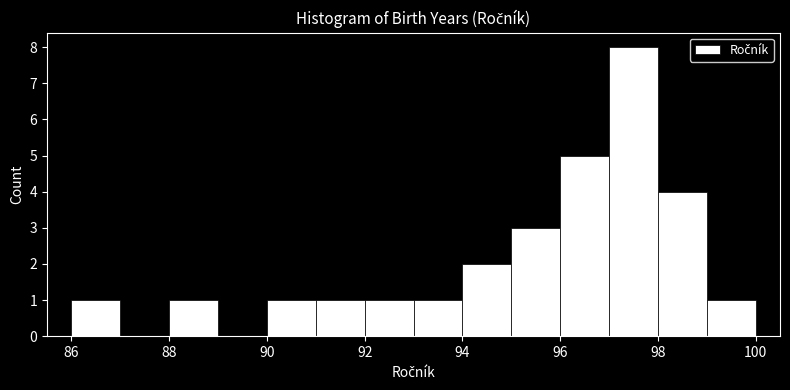

How tall is the bar that spans 90 to 91 on the x-axis? The values are not printed on the chart, so give them approximately, as read against the axis.

1